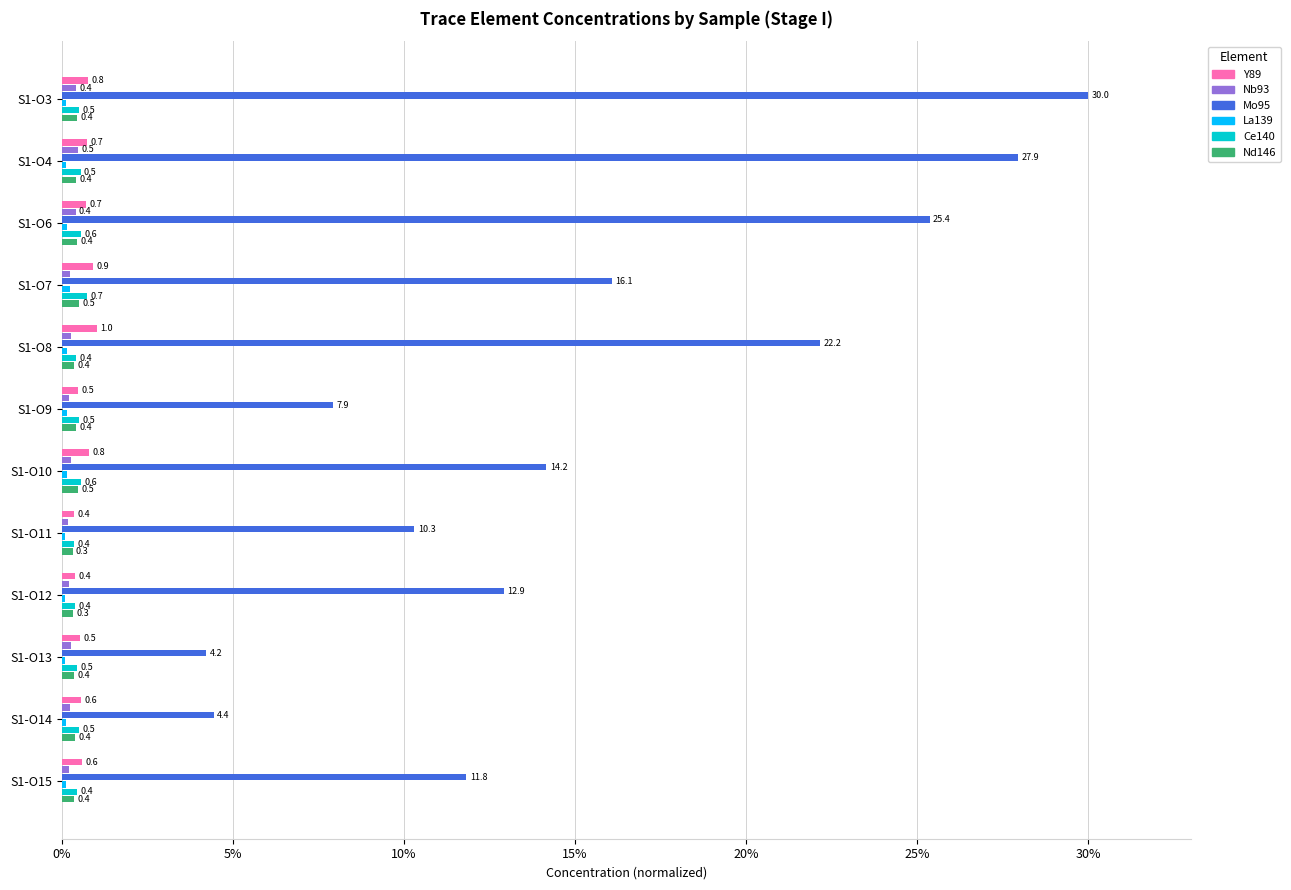

Which series has the largest range (max minus min)?

Mo95